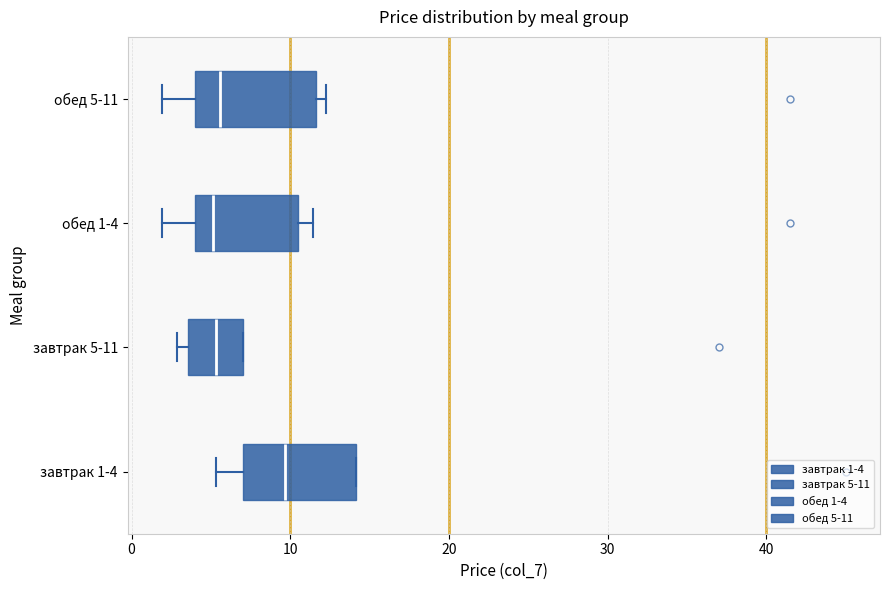

Reading bottom to top, transcribe this box plot: for each box, give where its median line is, the range the box spans, and where its two whiskers end, as read against the x-axis. The values are not printed on the chart, so give them approximately, as read against the axis.

завтрак 1-4: median 10, box 7 to 14, whiskers 5 to 14
завтрак 5-11: median 5, box 4 to 7, whiskers 3 to 7
обед 1-4: median 5, box 4 to 10, whiskers 2 to 11
обед 5-11: median 6, box 4 to 12, whiskers 2 to 12 (just right of the box's right edge)